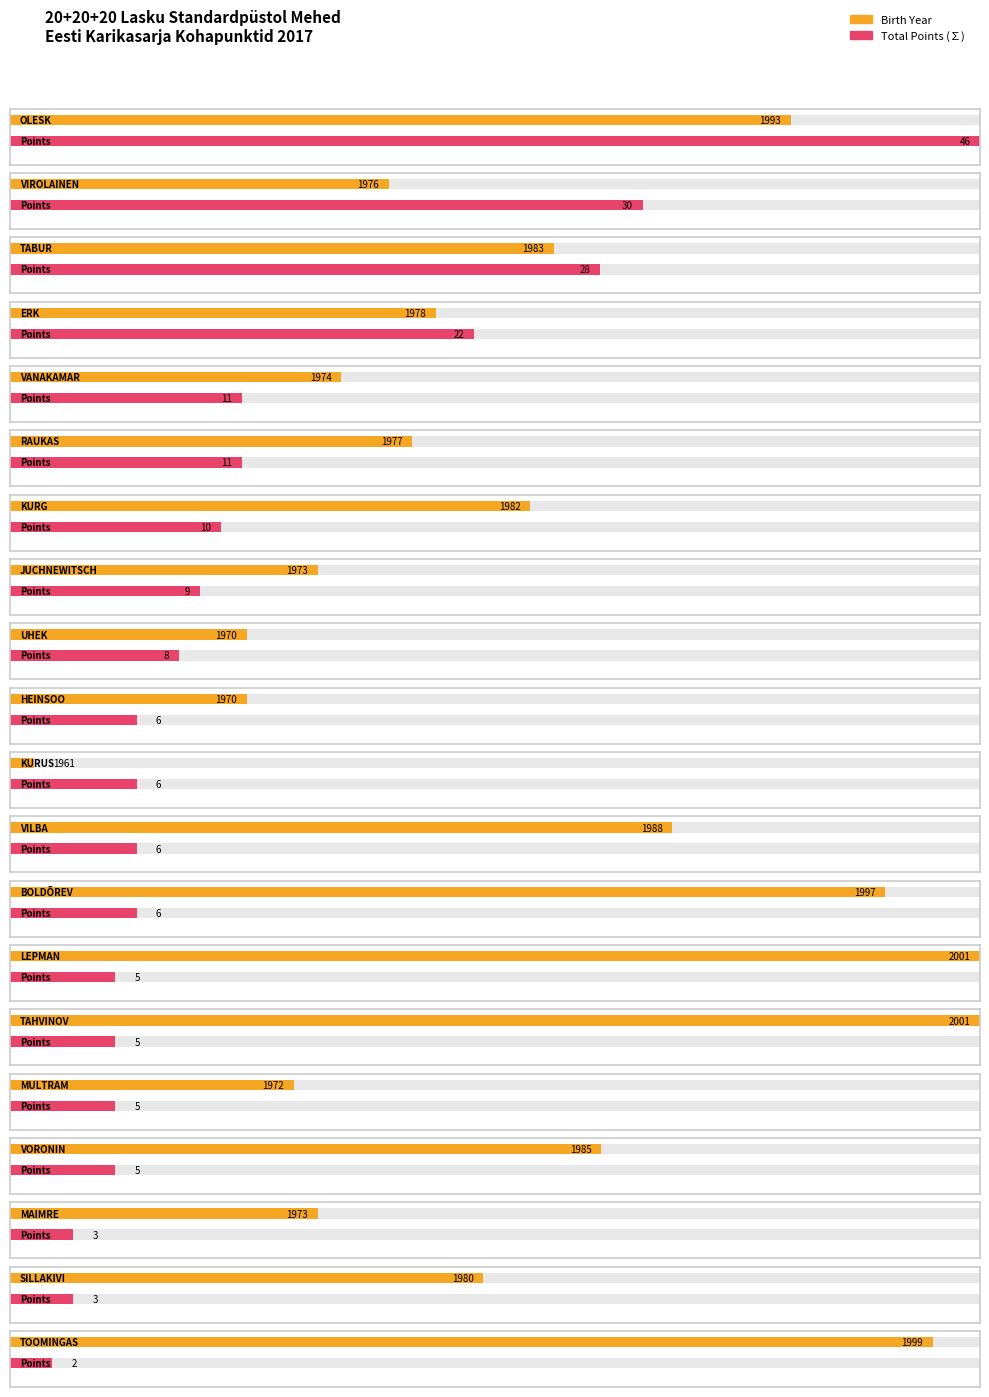

True or false: Birth Year has a value of 732 at VIROLAINEN.

False